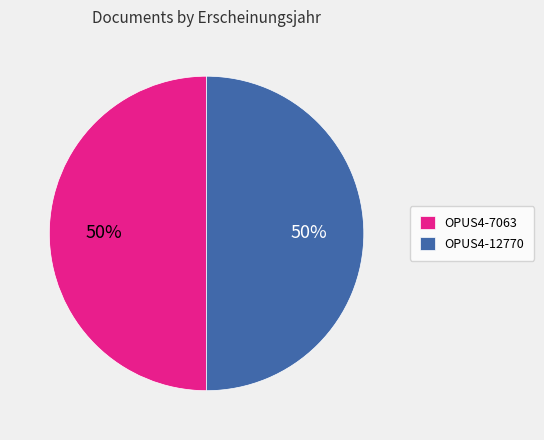

Is it true that OPUS4-7063 is 50% of the pie?

True